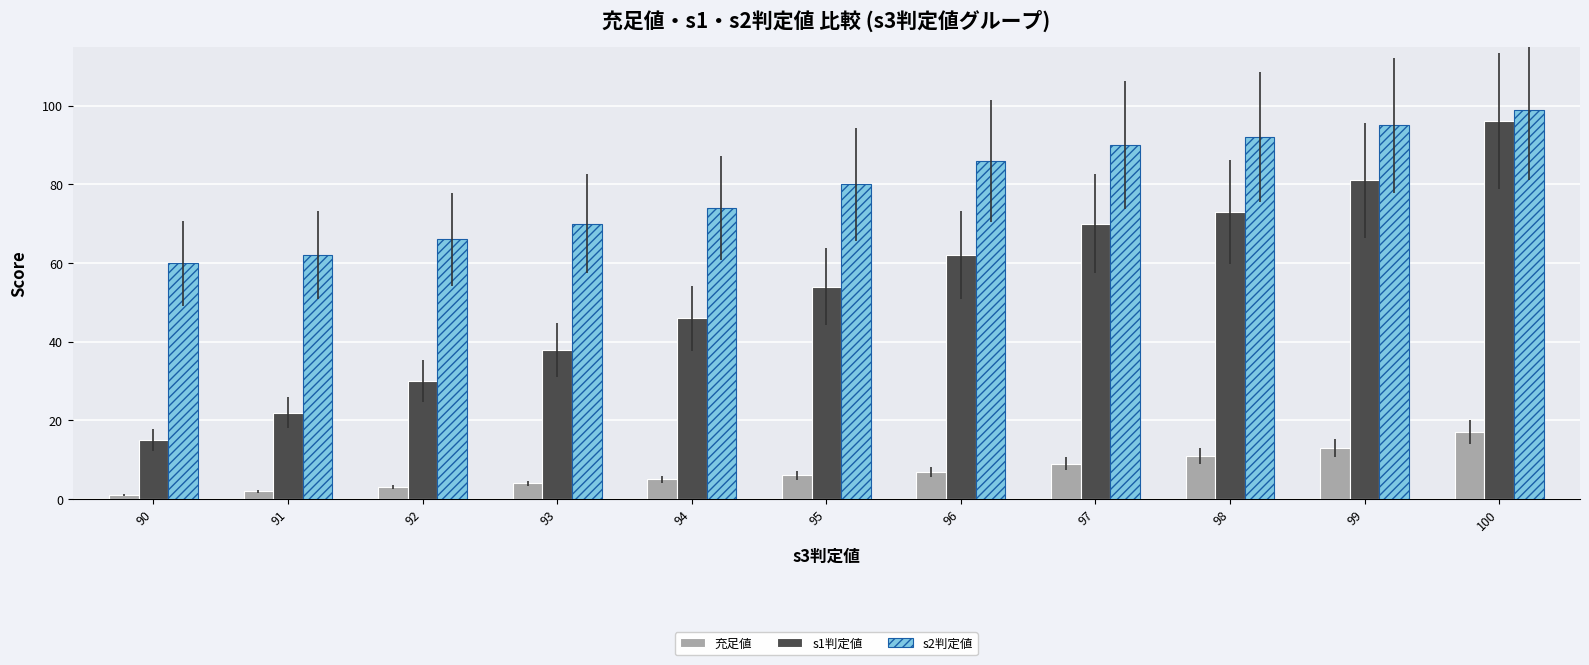

Count the number of data series in this chart.

3